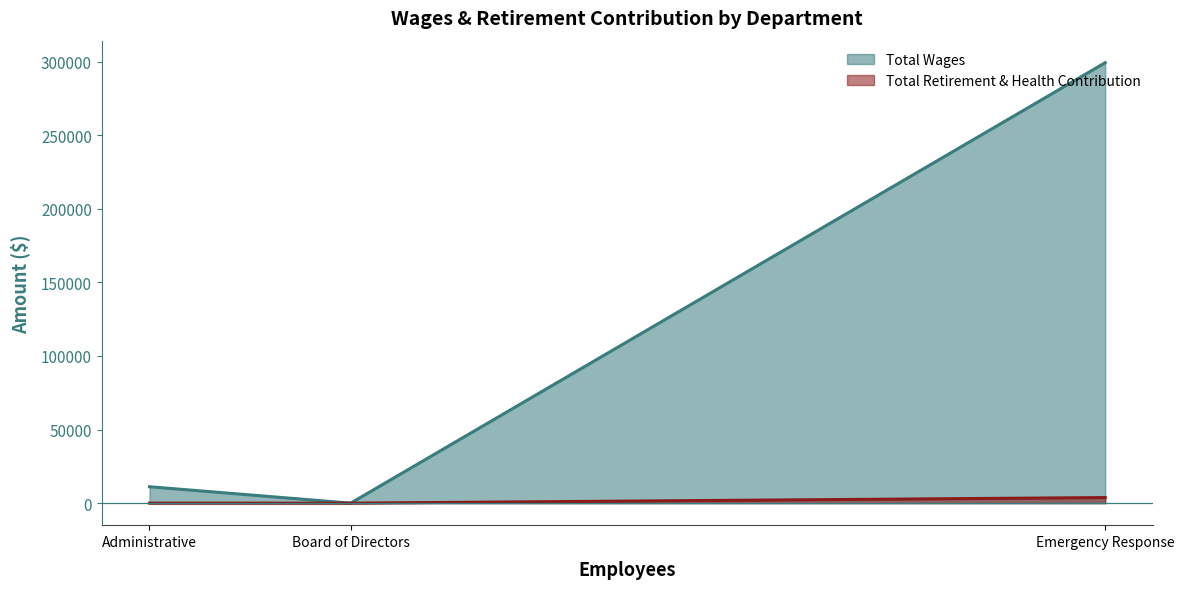

At which label does Total Wages reach its peak?

Emergency Response